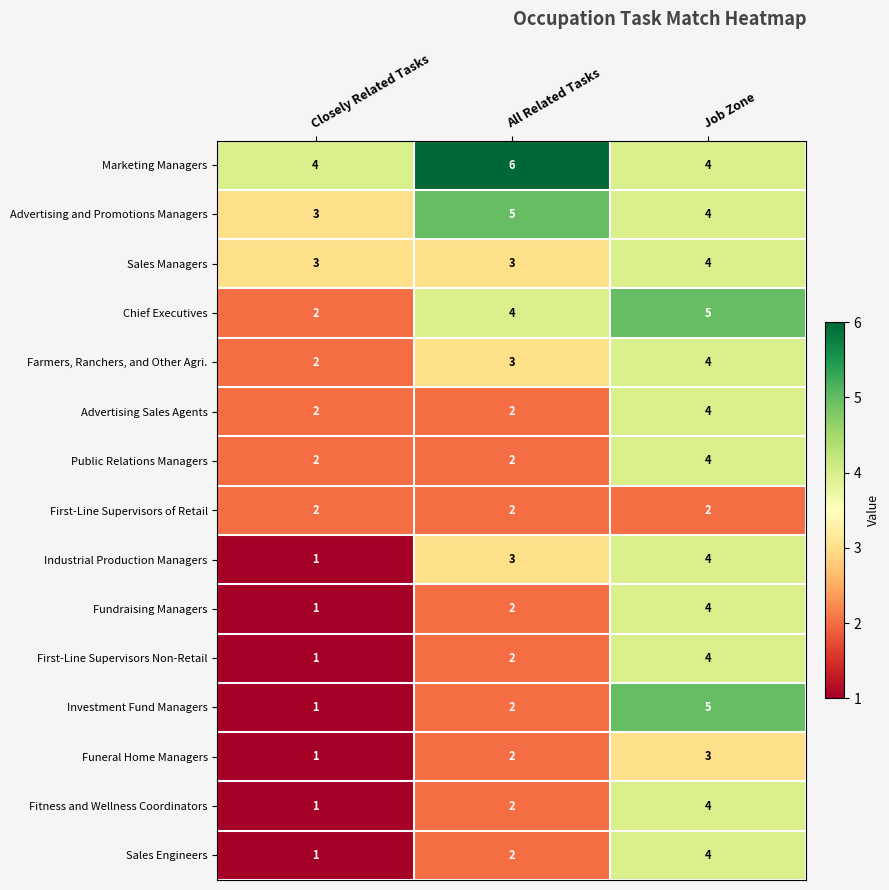

At which category does the chart reach its peak across all series?

All Related Tasks